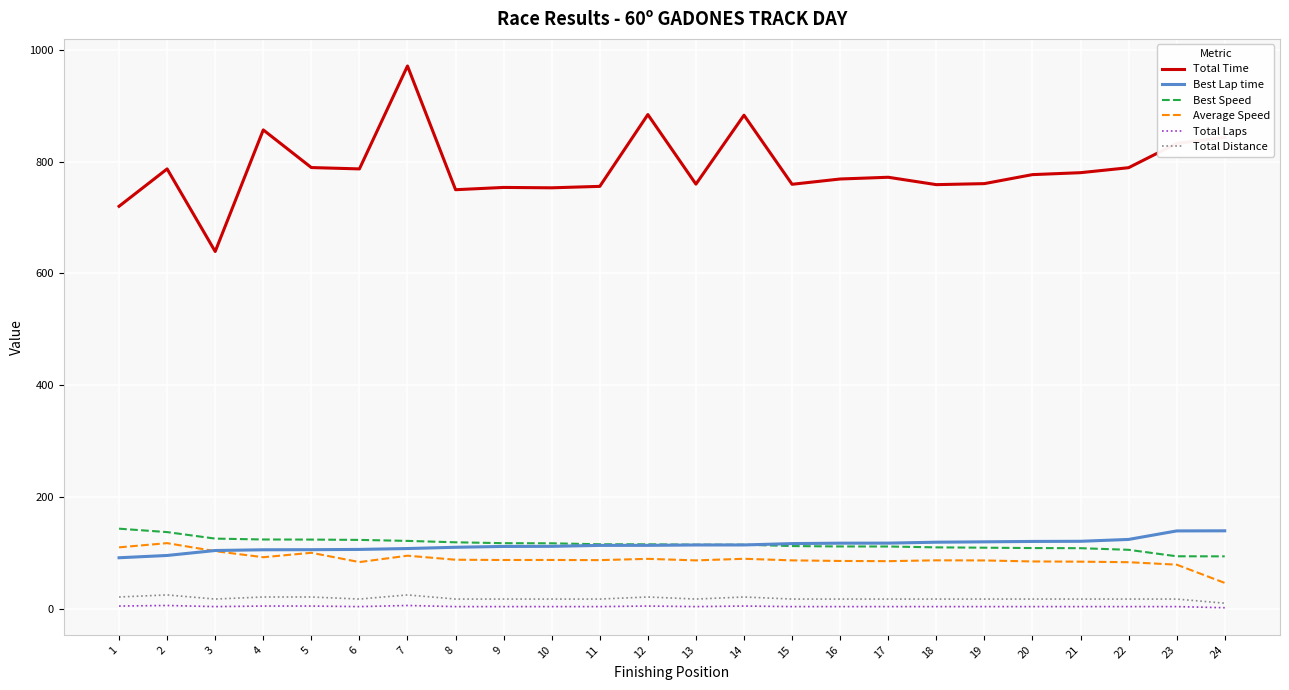

Which series has the largest range (max minus min)?

Total Time